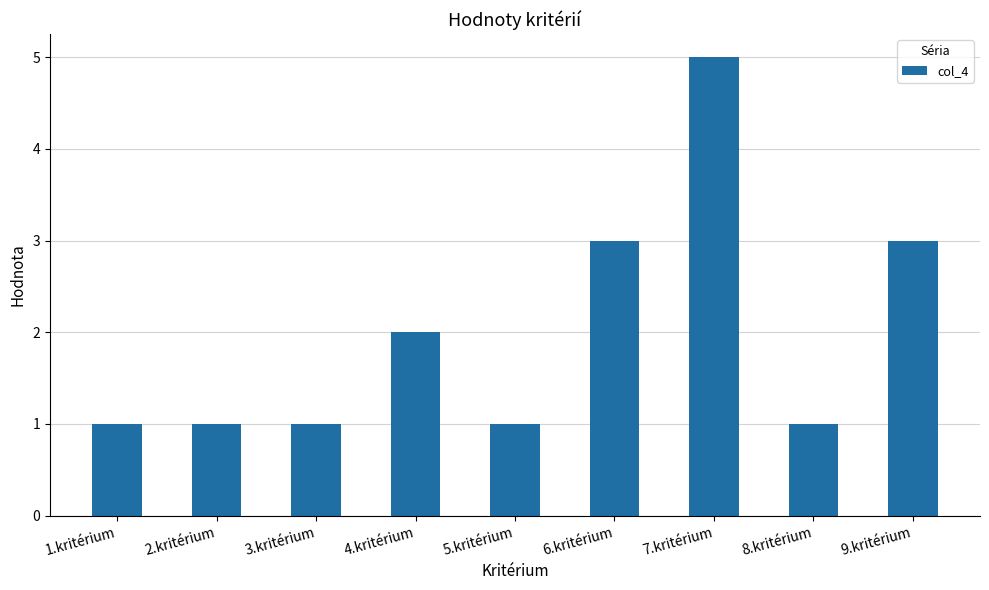

What position from the left is 7.kritérium?

7